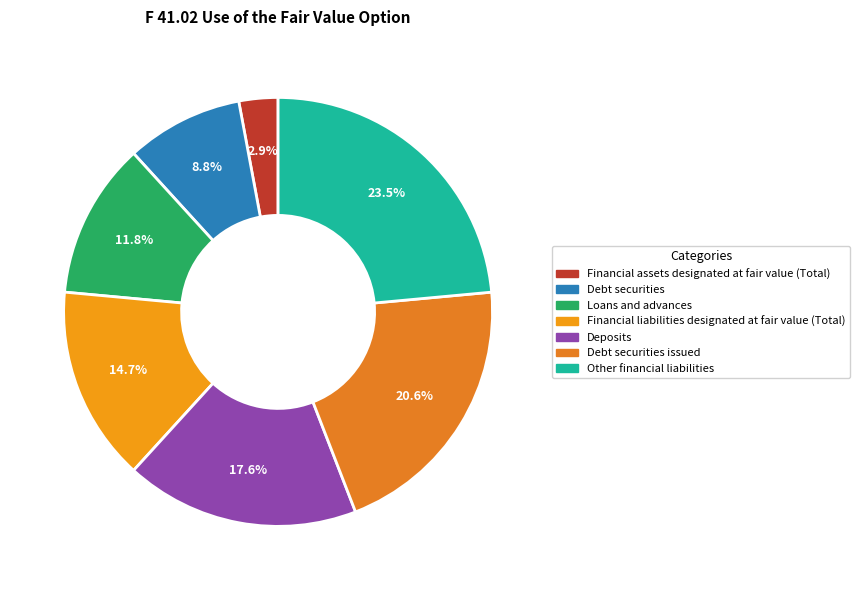

What is the total percentage of Financial liabilities designated at fair value (Total) and Debt securities?

23.5%